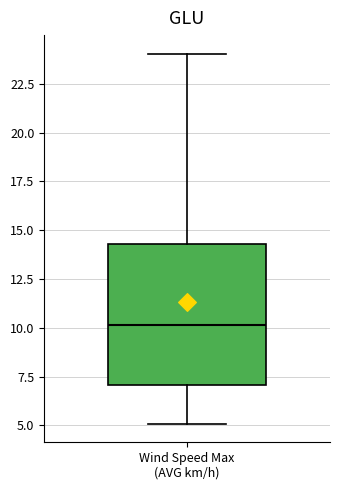

Read this box plot against the y-axis: the position of the median line, the range covered by the box, and the ends of both whiskers. The values are not printed on the chart, so give them approximately, as read against the axis.

median 10.0, box 7.0 to 14.5, whiskers 5.0 to 24.0